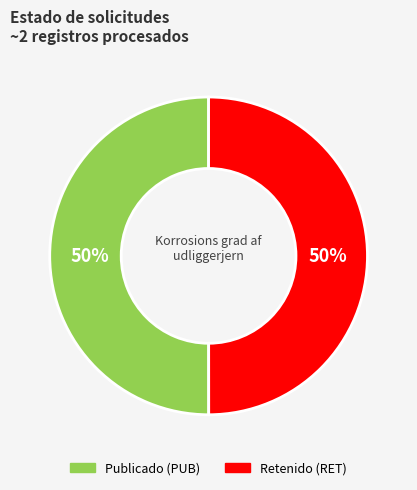

To the nearest percent, what is the average slice percentage?

50%